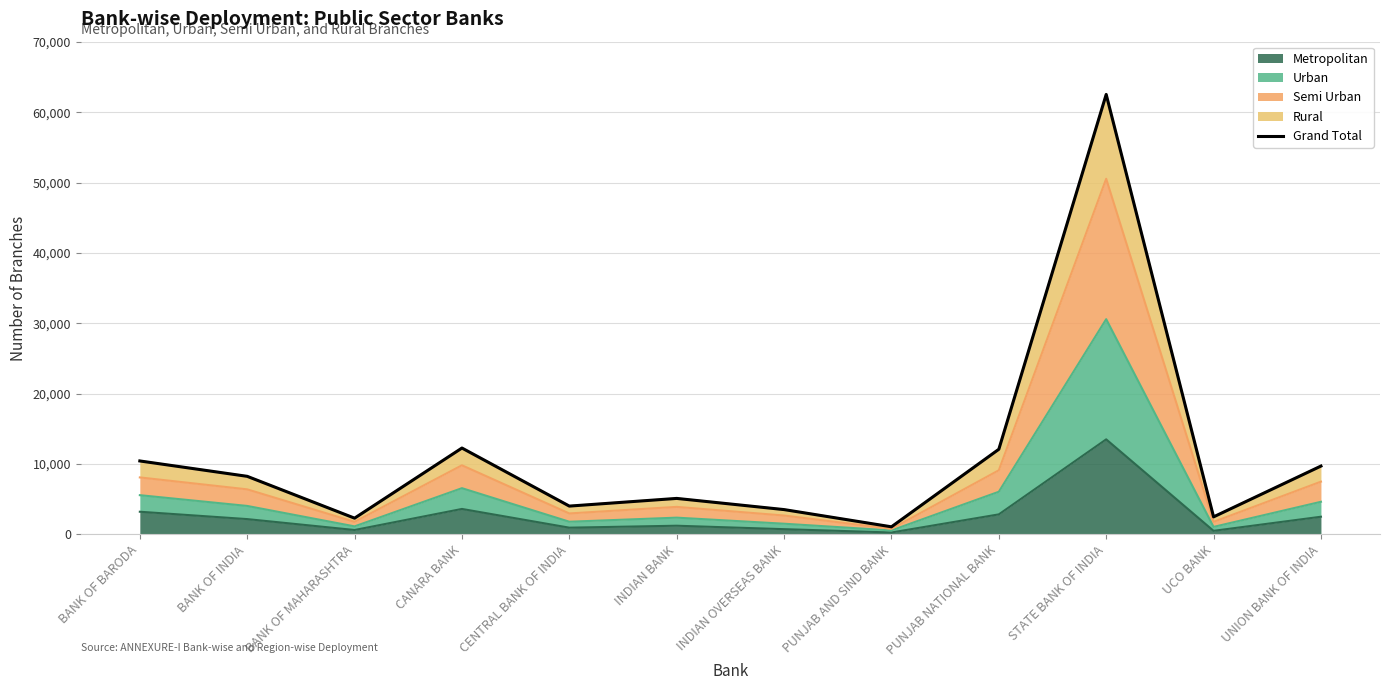

Reading left to right, what are all the values shown in this chart?

10419	8233	2285	12256	4001	5093	3504	1055	12080	62533	2469	9691